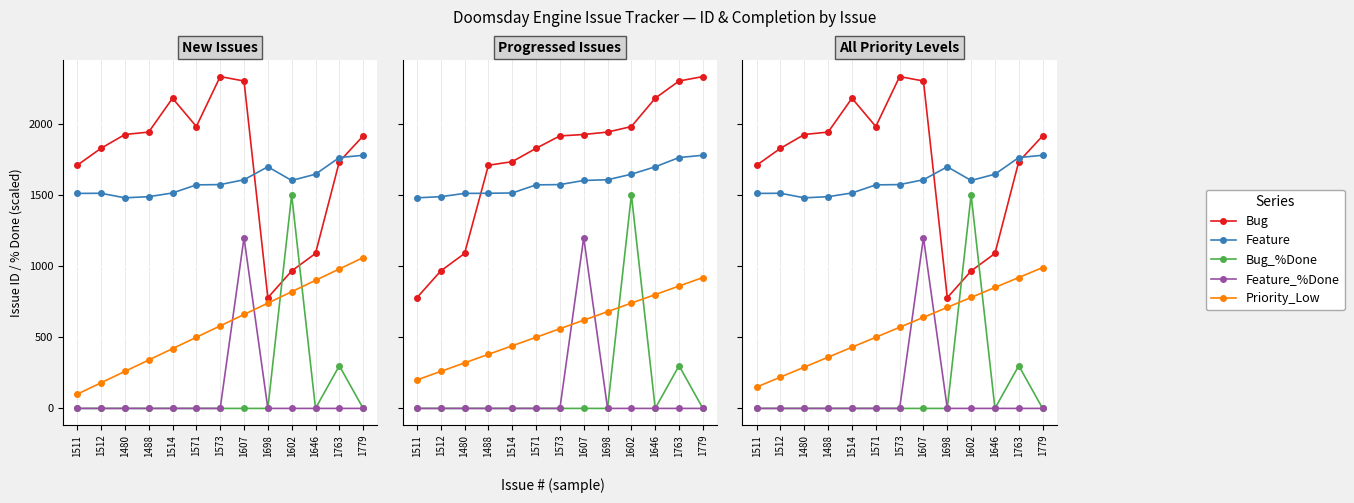

Count the number of categories in the chart.

13